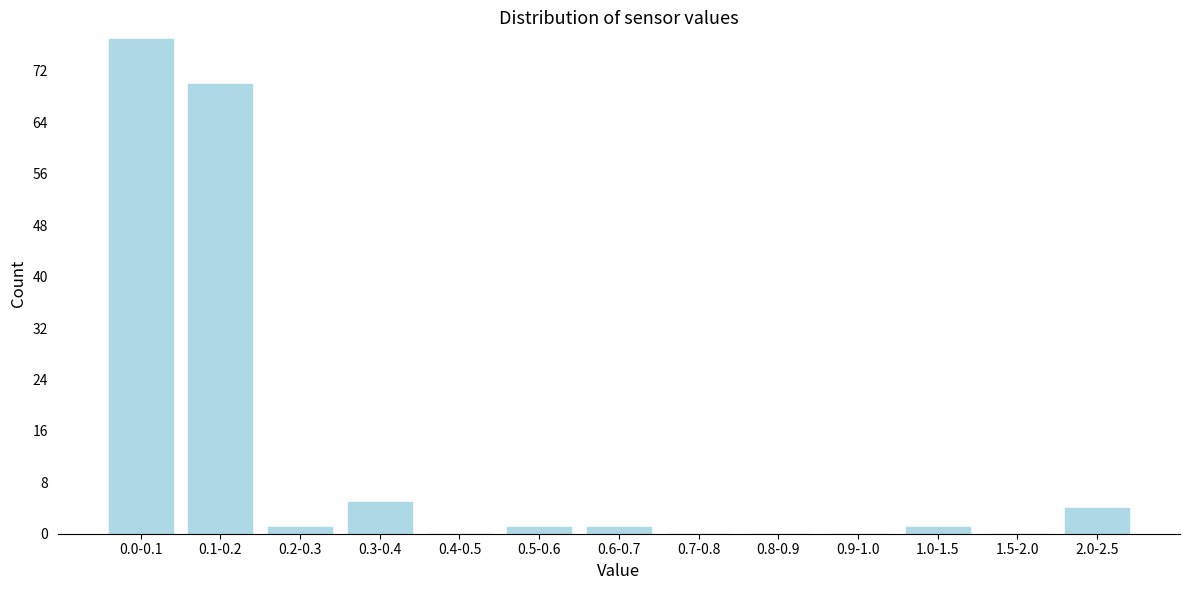

Reading left to right, list all the values displayed in this chart.

0.0-0.1=77	0.1-0.2=70	0.2-0.3=1	0.3-0.4=5	0.4-0.5=0	0.5-0.6=1	0.6-0.7=1	0.7-0.8=0	0.8-0.9=0	0.9-1.0=0	1.0-1.5=1	1.5-2.0=0	2.0-2.5=4